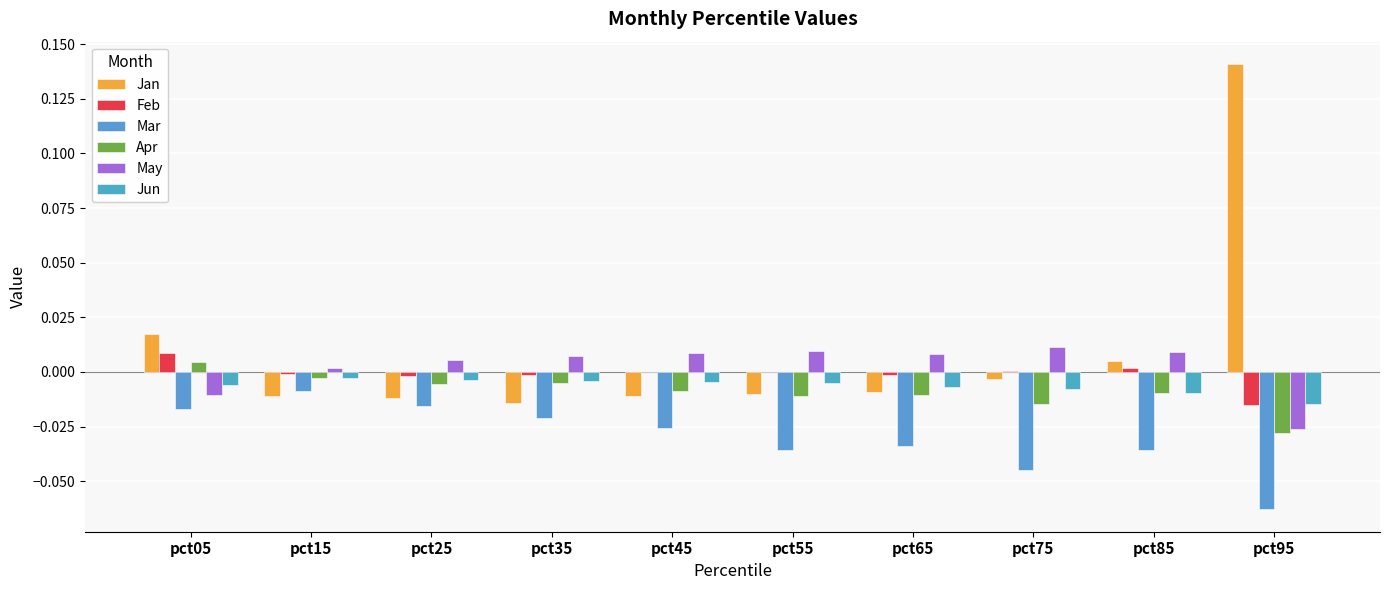

List the labels in order of Jan value, smallest first.

pct35, pct25, pct15, pct45, pct55, pct65, pct75, pct85, pct05, pct95